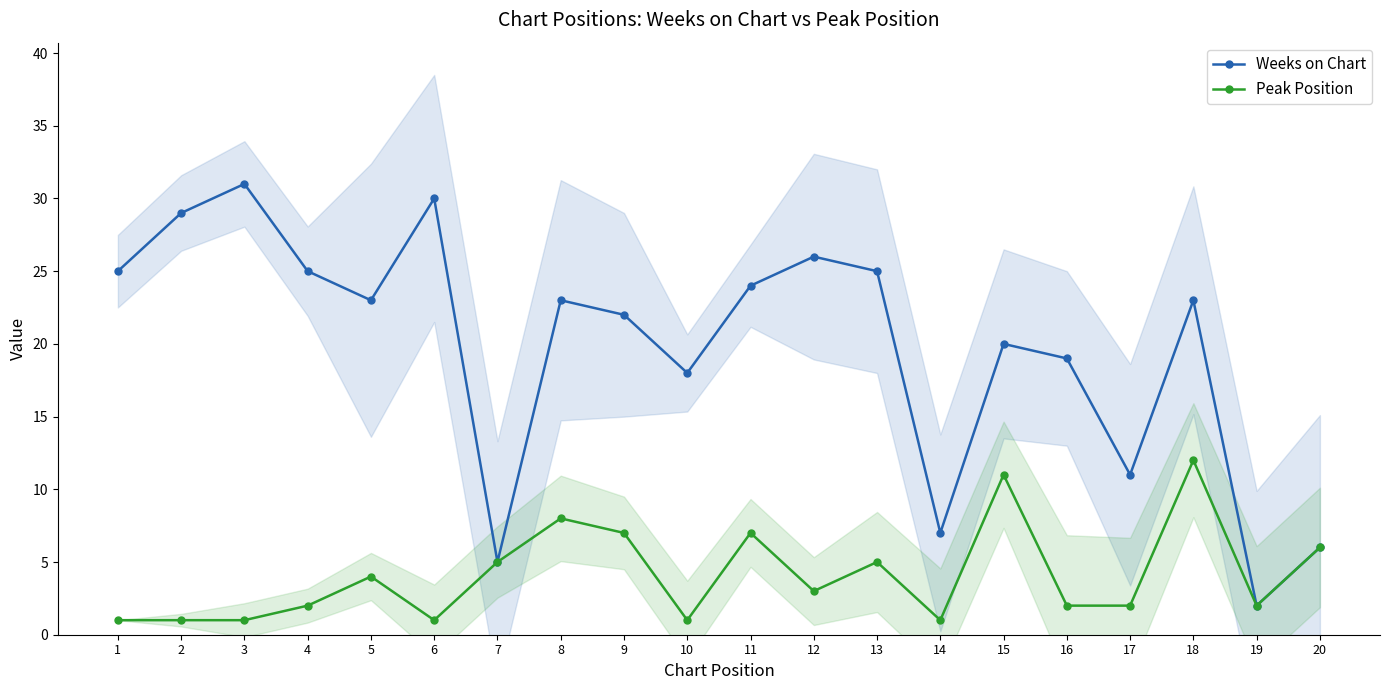

List the series in order of their peak value, highest first.

Weeks on Chart, Peak Position